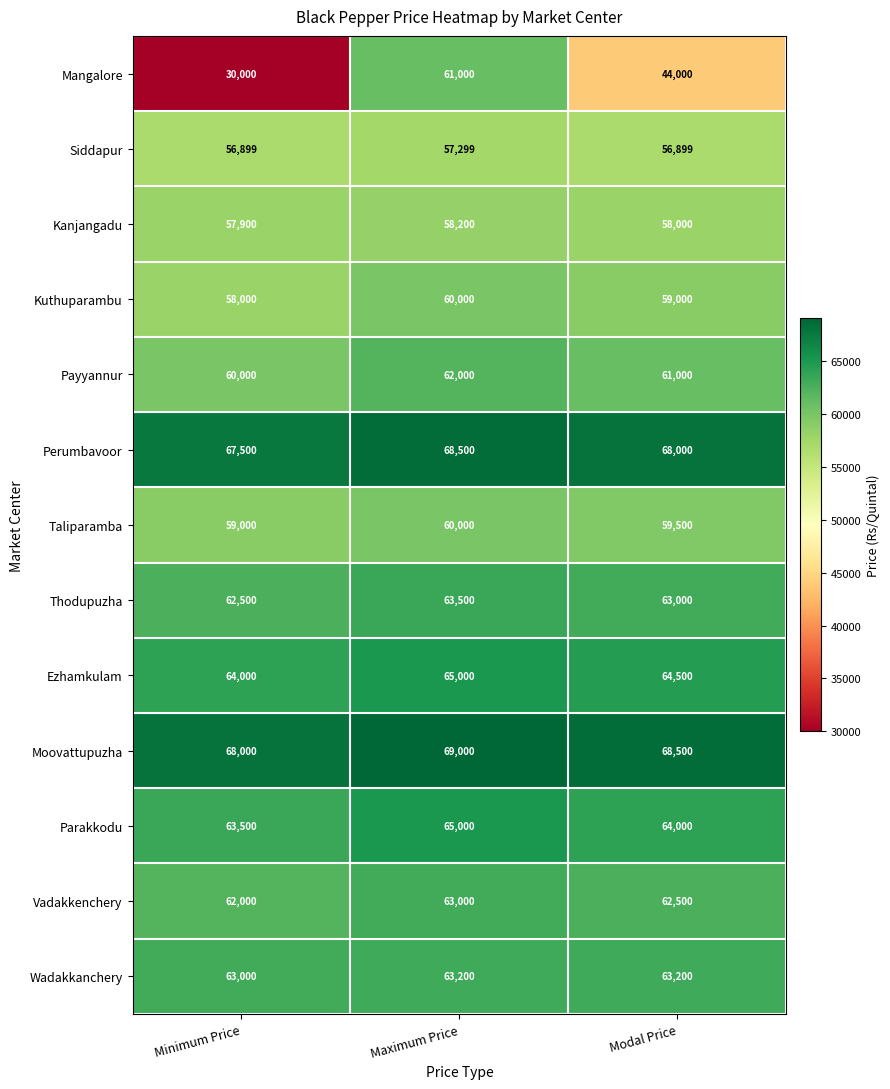

Which series has the largest total across all categories?

Moovattupuzha